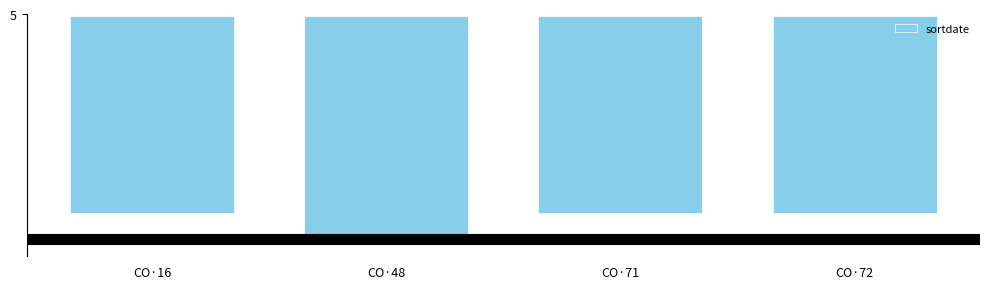

At which category does the chart reach its peak across all series?

CO·16